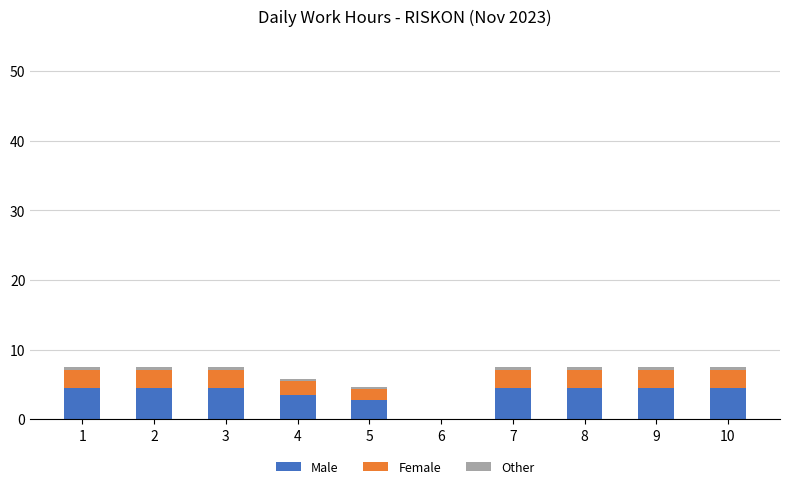

How many categories are shown in the chart?

10